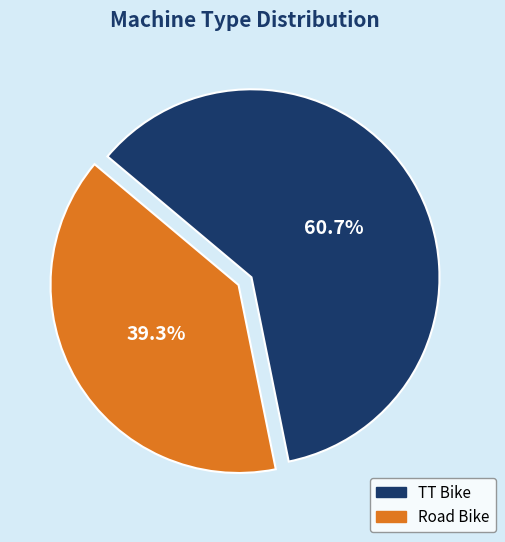

How many segments does this pie chart have?

2